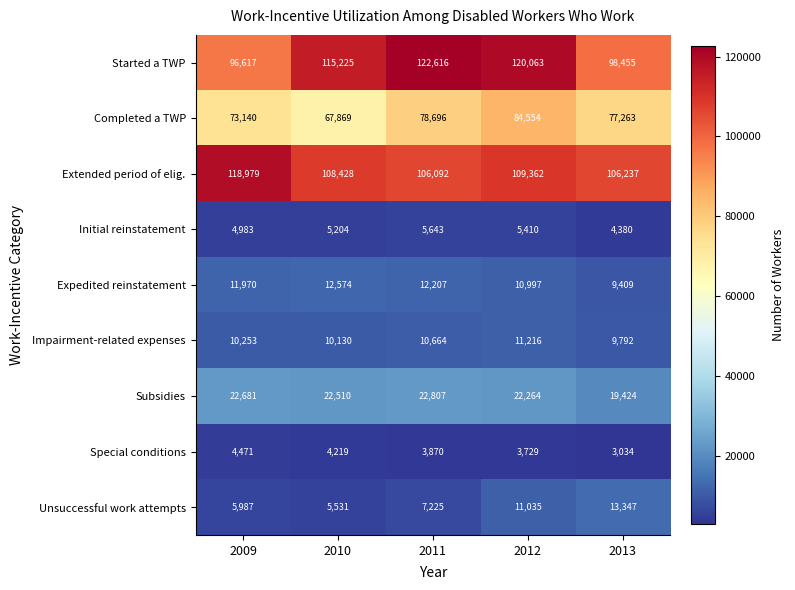

What is the approximate value of Expedited reinstatement at 2011?

12207